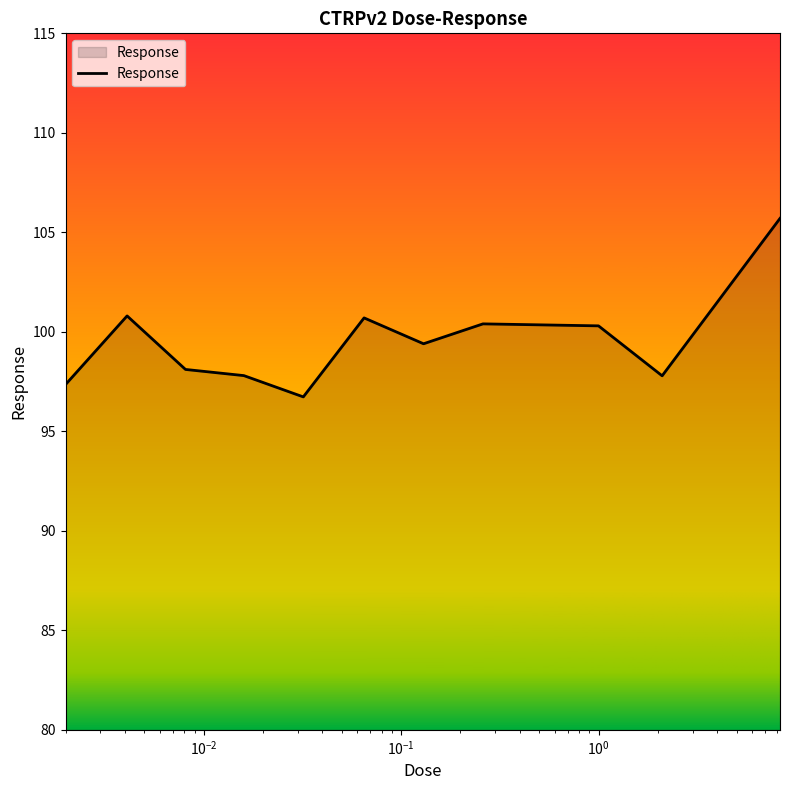

What is the maximum value shown in the chart?

105.7